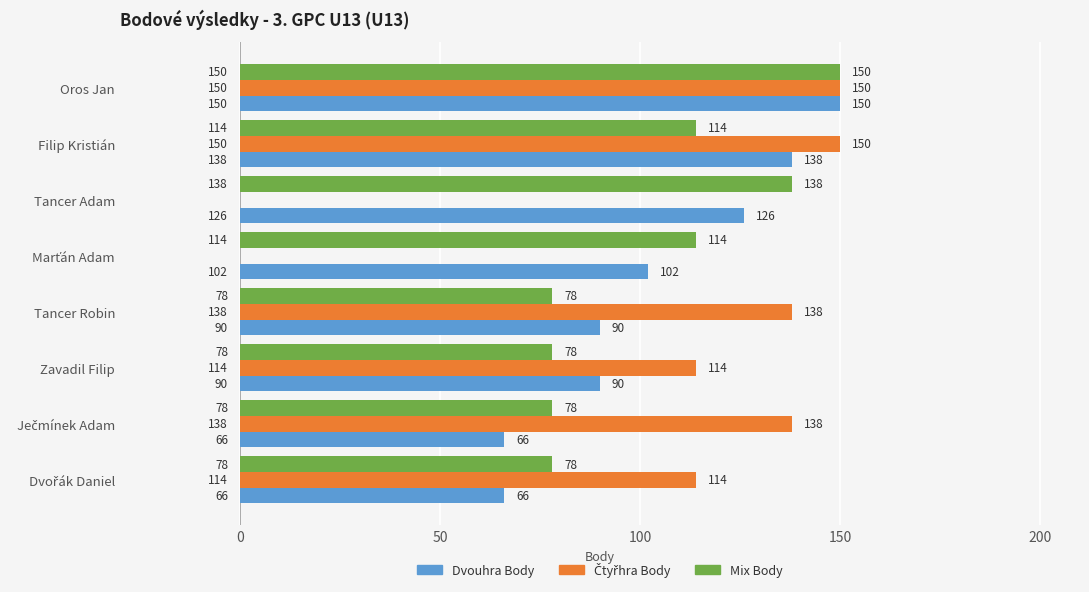

What is the sum of the Mix Body values at Oros Jan and Tancer Adam?

288